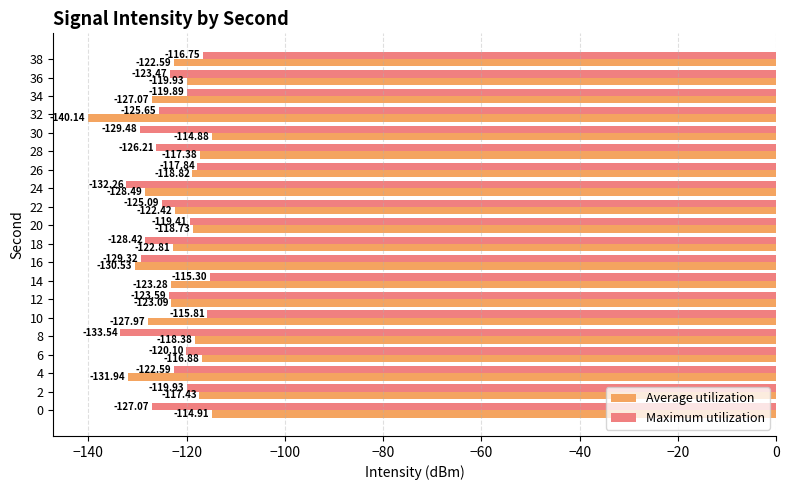

True or false: Maximum utilization has a value of -52.3 at 10.

False